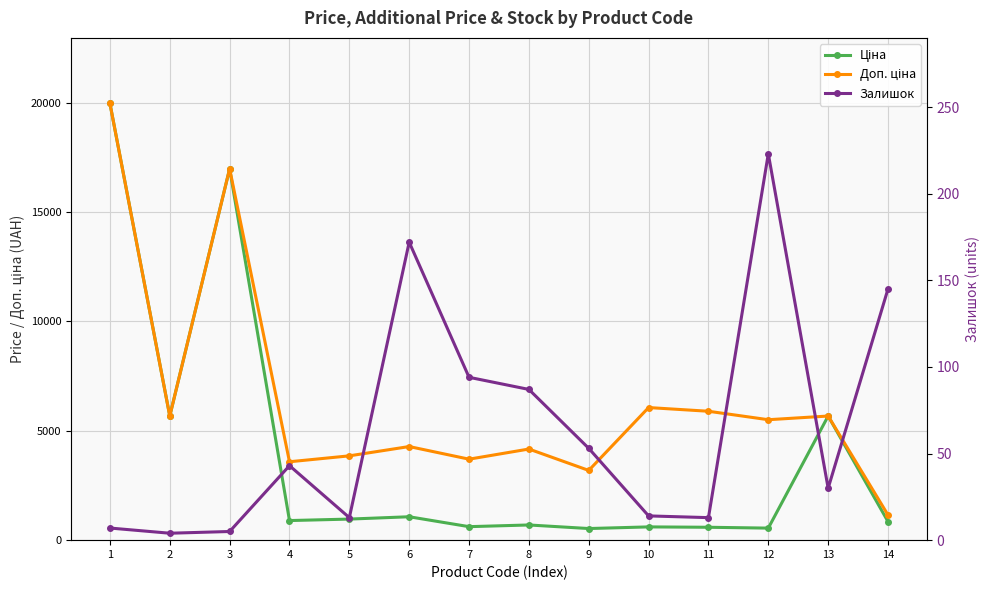

What is the value of the Ціна point at the 9th from the left?

531.3